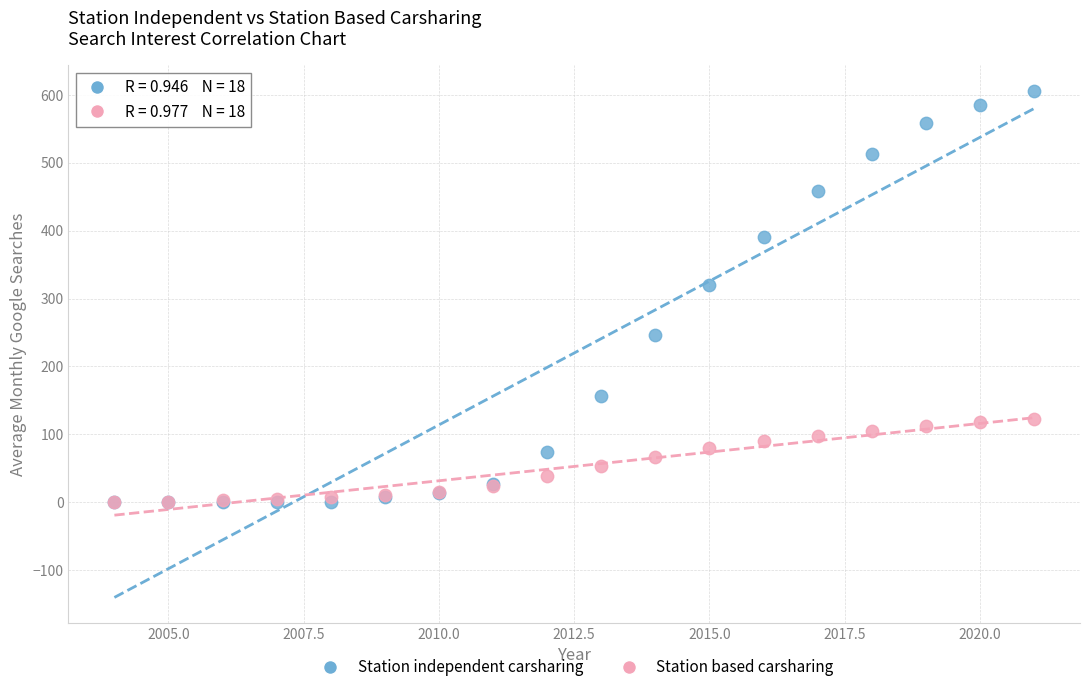

In the Station independent carsharing series, what Y value is closest to 303?

320.4